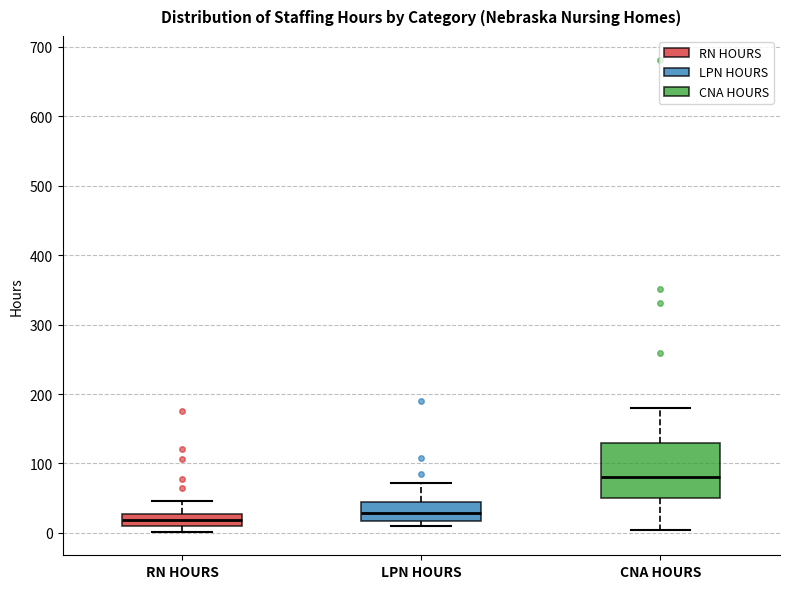

Which box's median line is the highest?

CNA HOURS